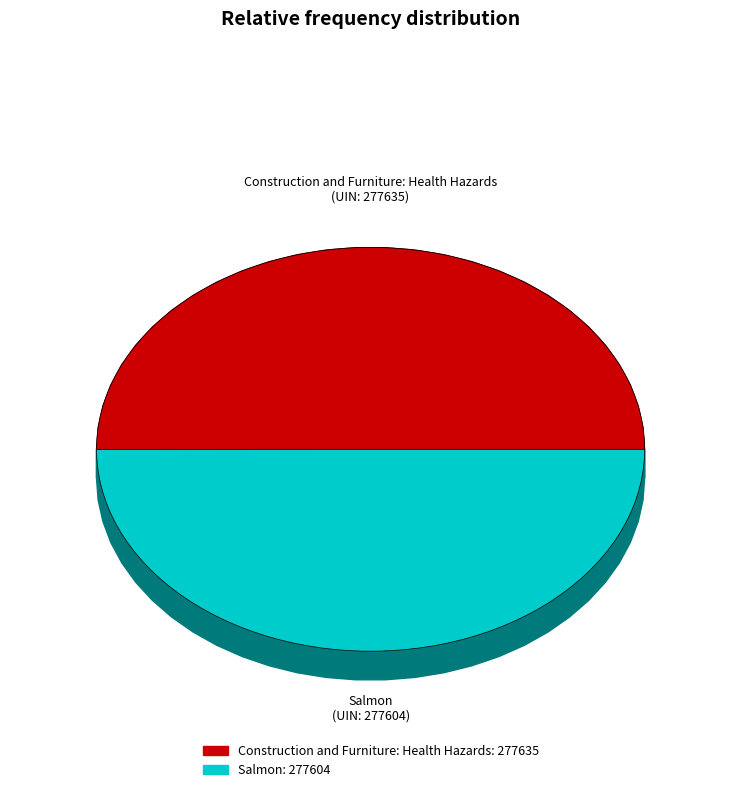

What percentage is NOT represented by Construction and Furniture: Health Hazards?

50.0%